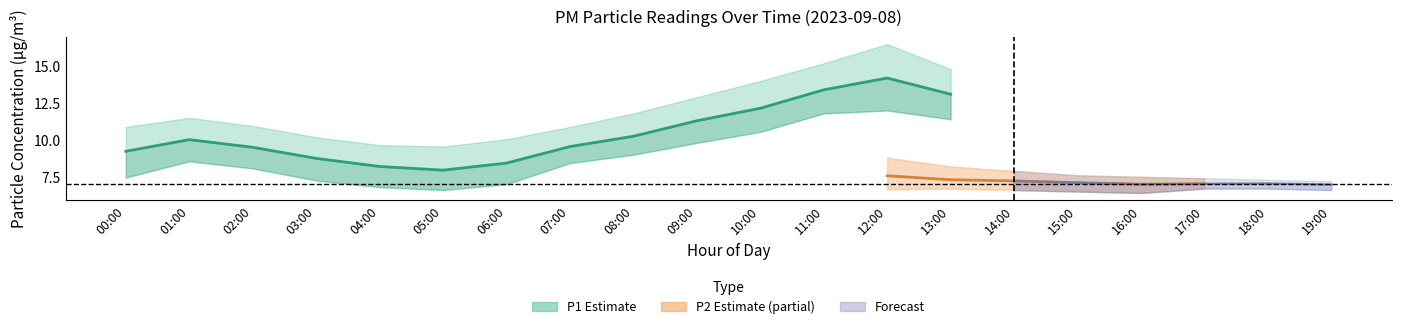

What is the difference between the P2 values at 04:00 and 18:00?

0.6